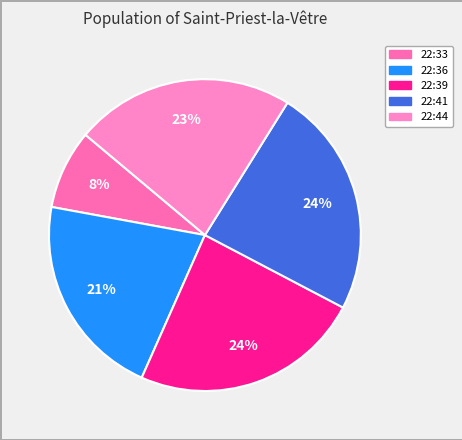

How many slices are in this pie chart?

5